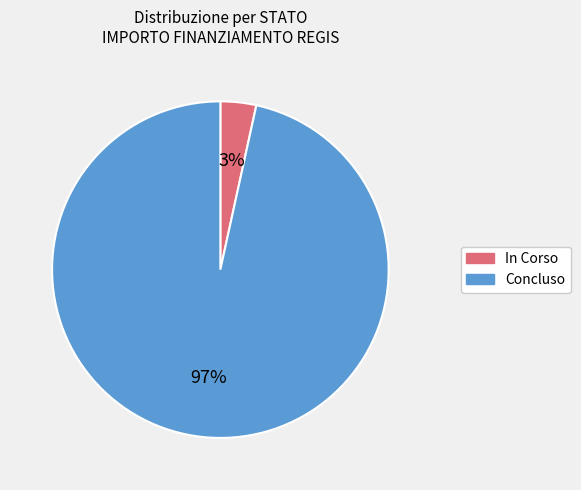

To the nearest percent, what portion does In Corso represent?

3%